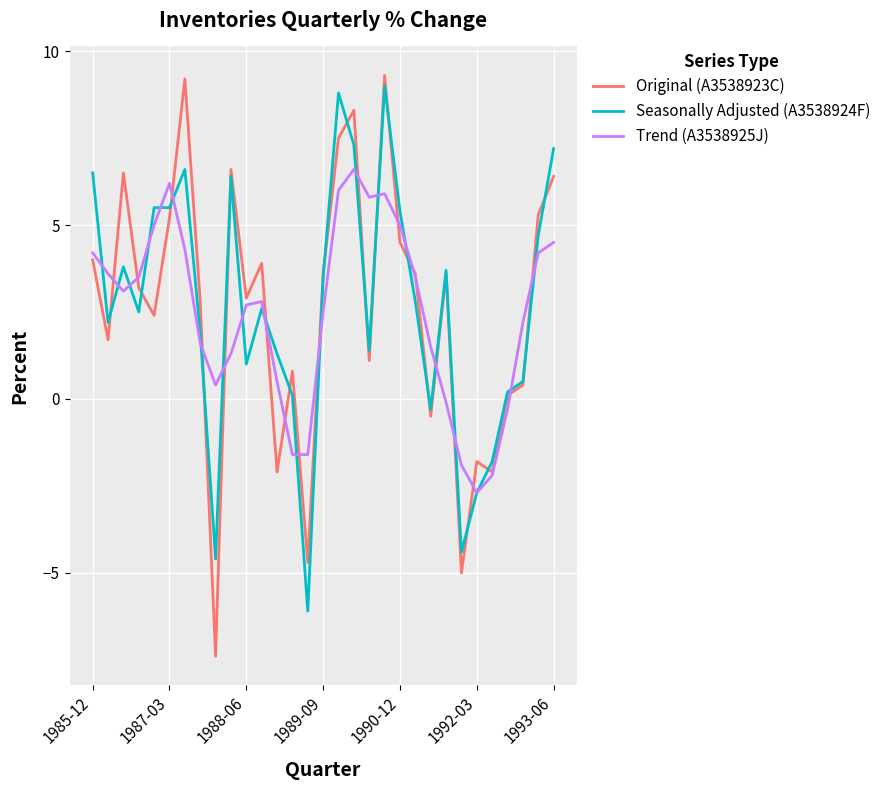

After their last crossing, which series has the higher values: Original (A3538923C) or Seasonally Adjusted (A3538924F)?

Seasonally Adjusted (A3538924F)